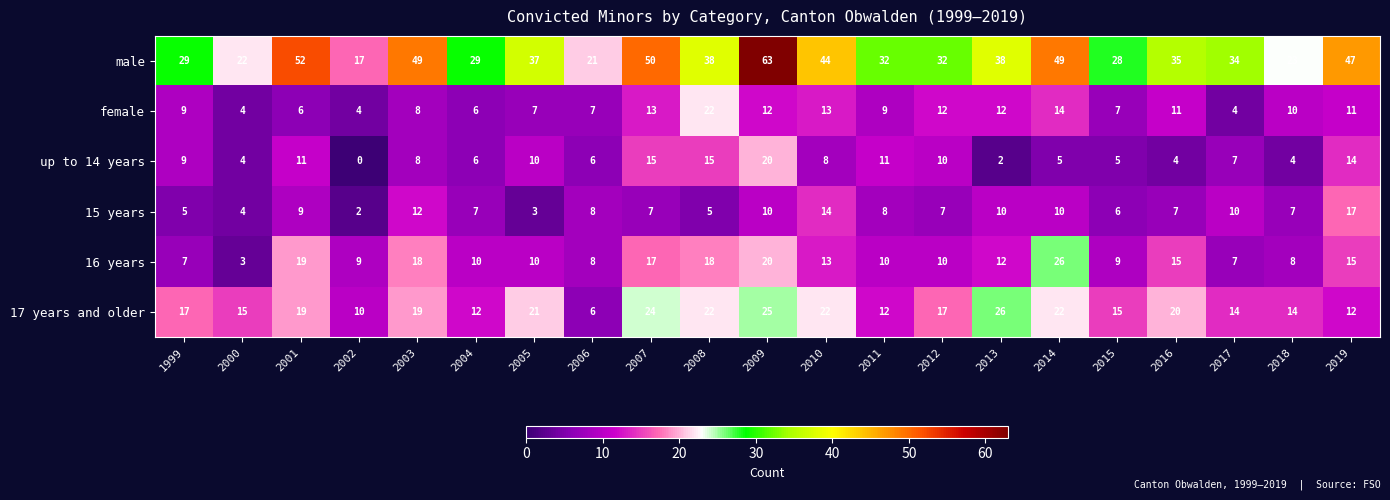

What is the sum of the 17 years and older values at 2002 and 2011?

22